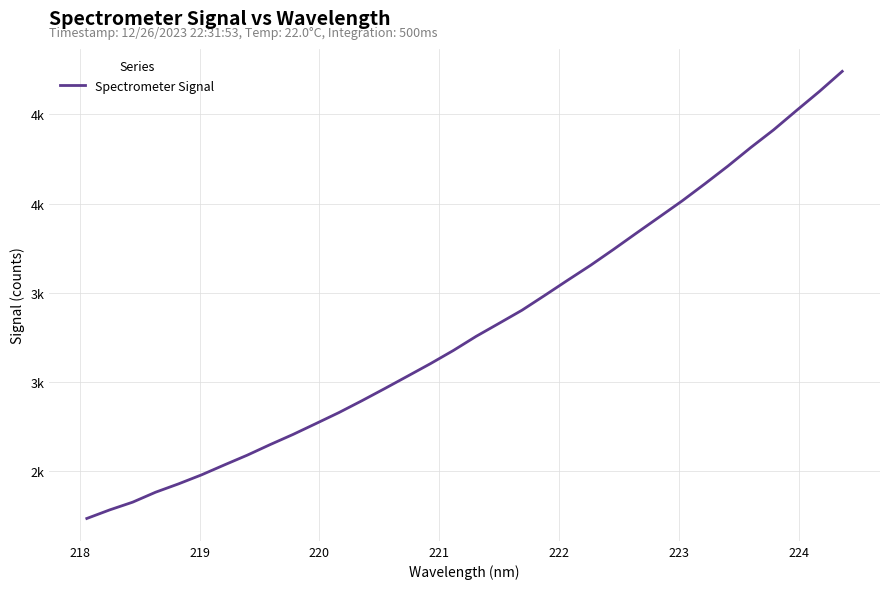

Is this an area chart (filled region under the line)?

No